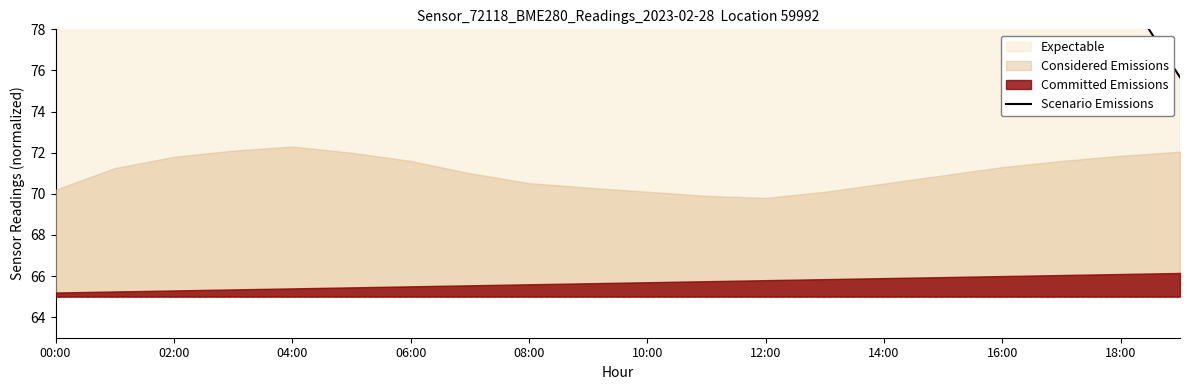

The chart shows a value of 60.7 at 13. True or false?

False